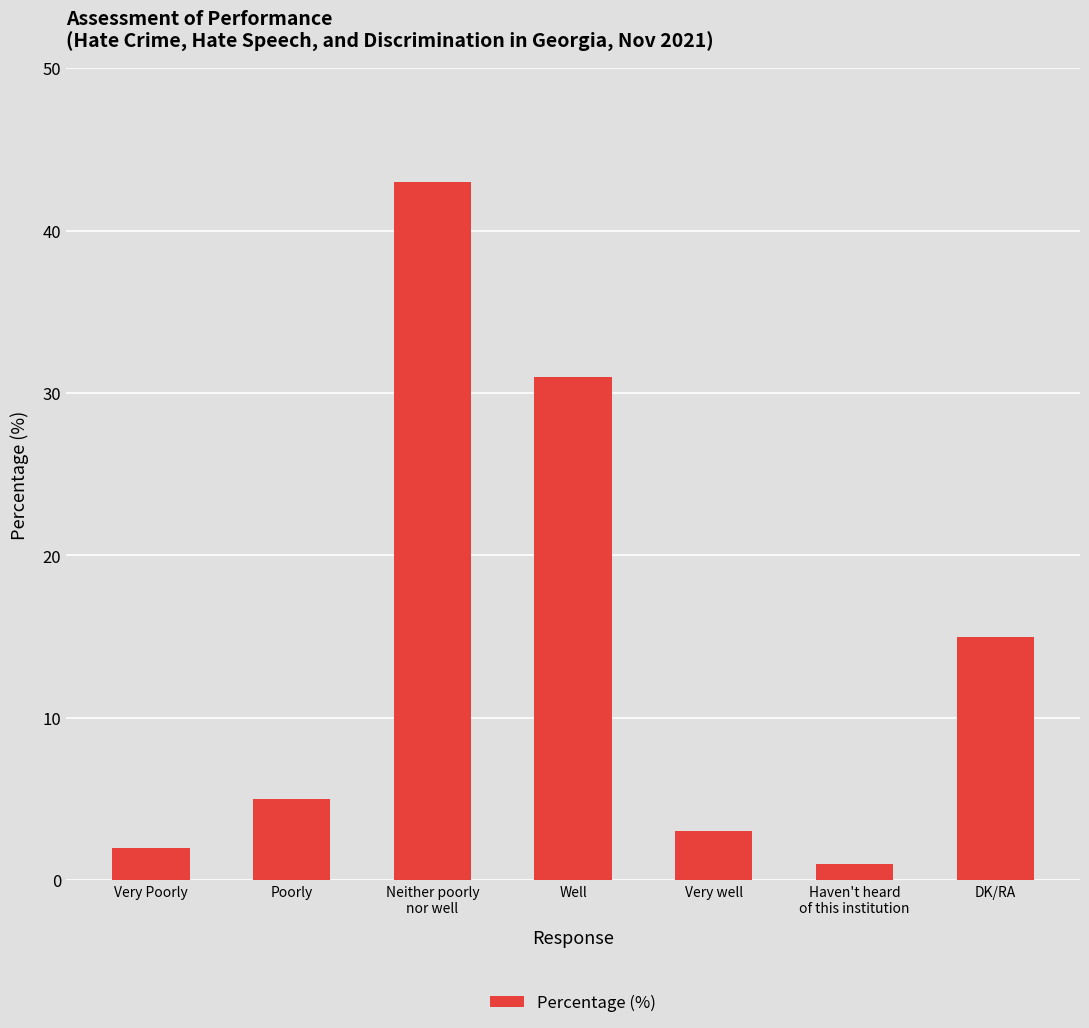

The value at Very Poorly is 2. True or false?

True